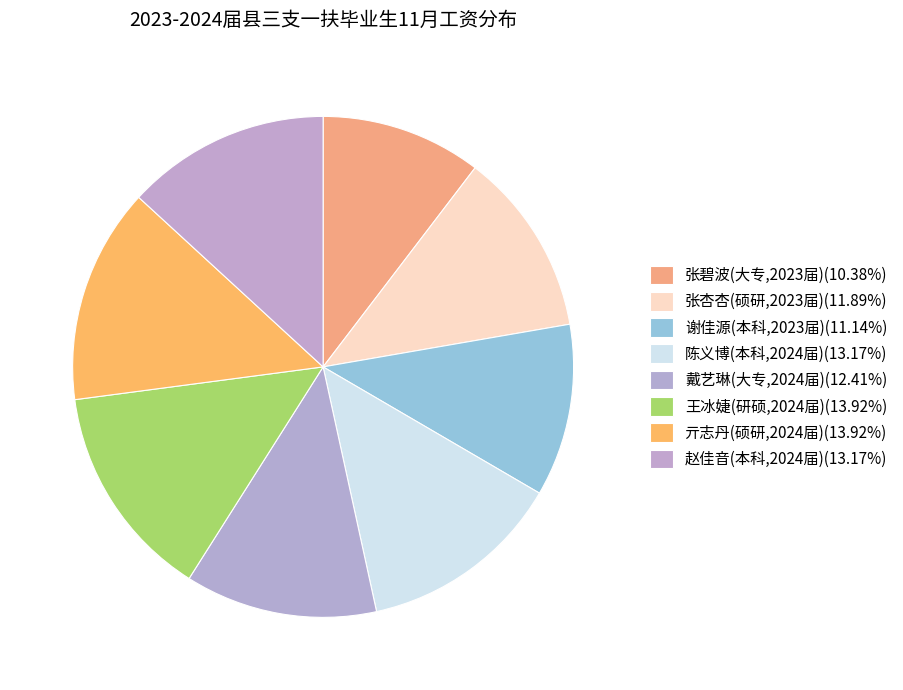

To the nearest percent, what is the average slice percentage?

13%